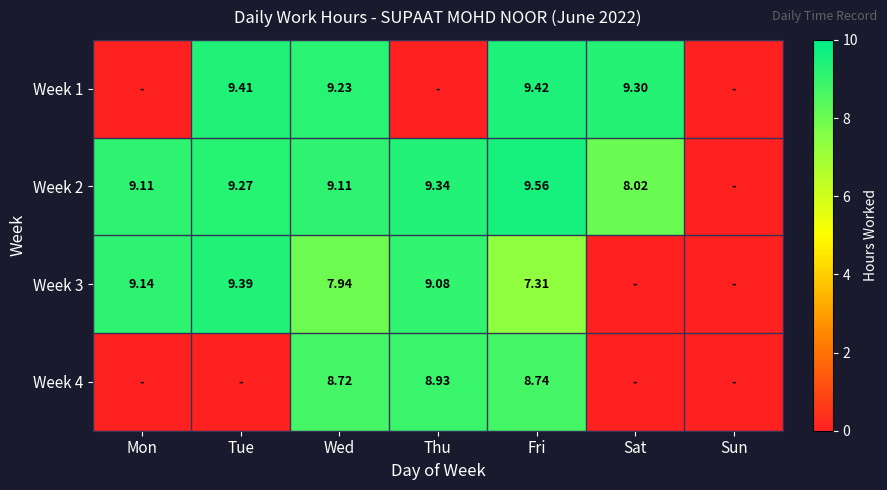

Is the value of Week 2 at Wed greater than the value of Week 3 at Tue?

No